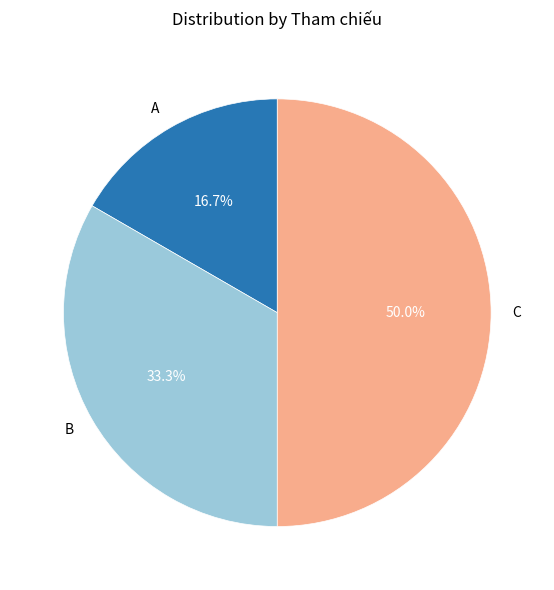

Which slice is the largest?

C